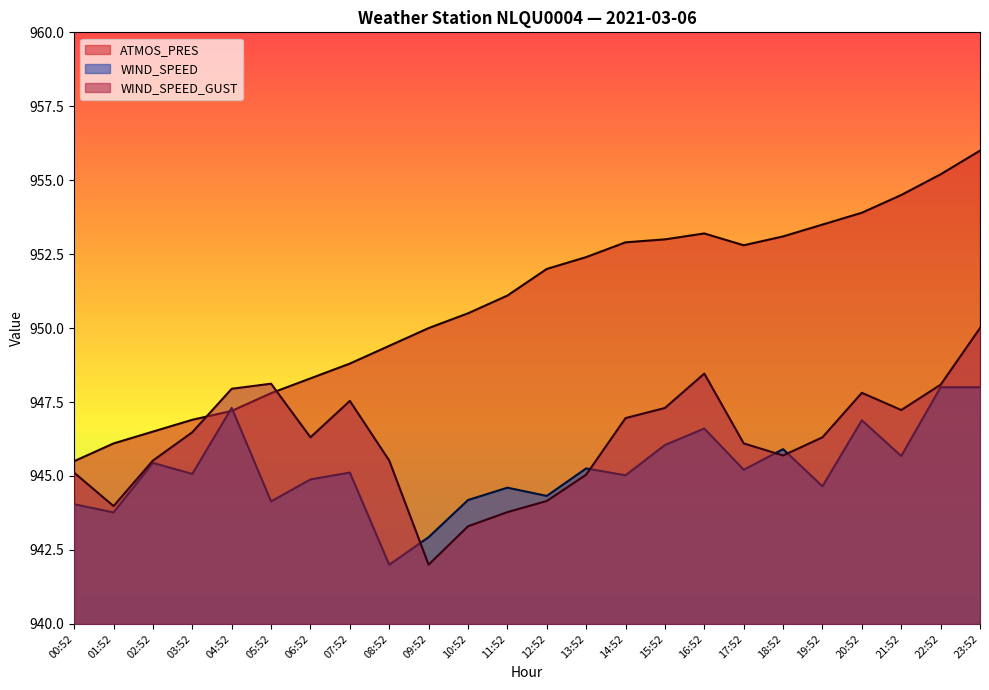

Which category has the lowest value in the WIND_SPEED series?

08:52